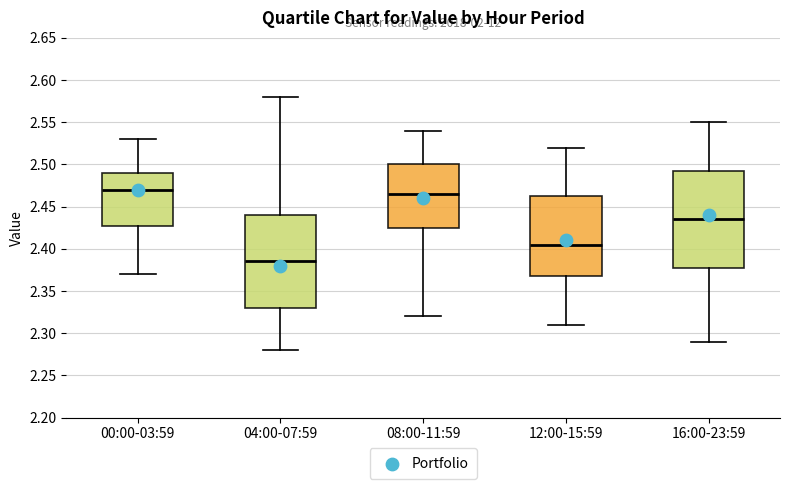

Where does the upper whisker of the box for 08:00-11:59 end on the y-axis? The values are not printed on the chart, so give them approximately, as read against the axis.

2.540